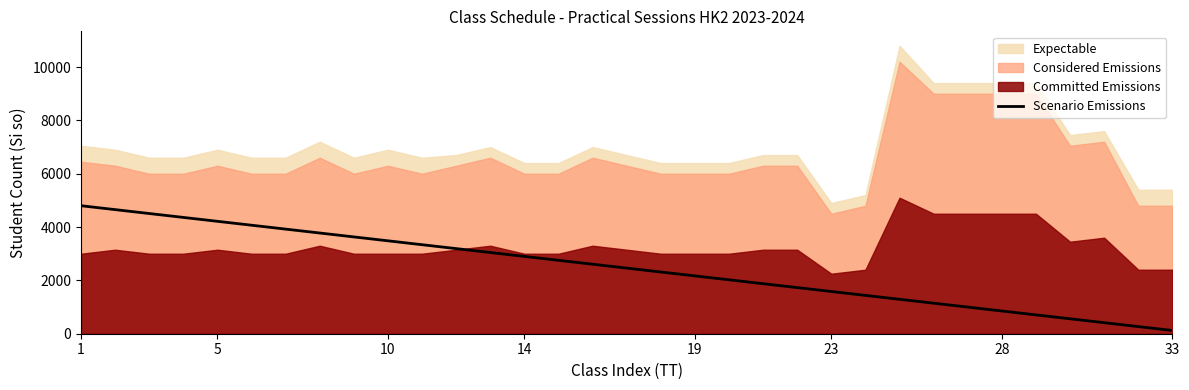

True or false: the data has more than 2 interior local peaks.

False